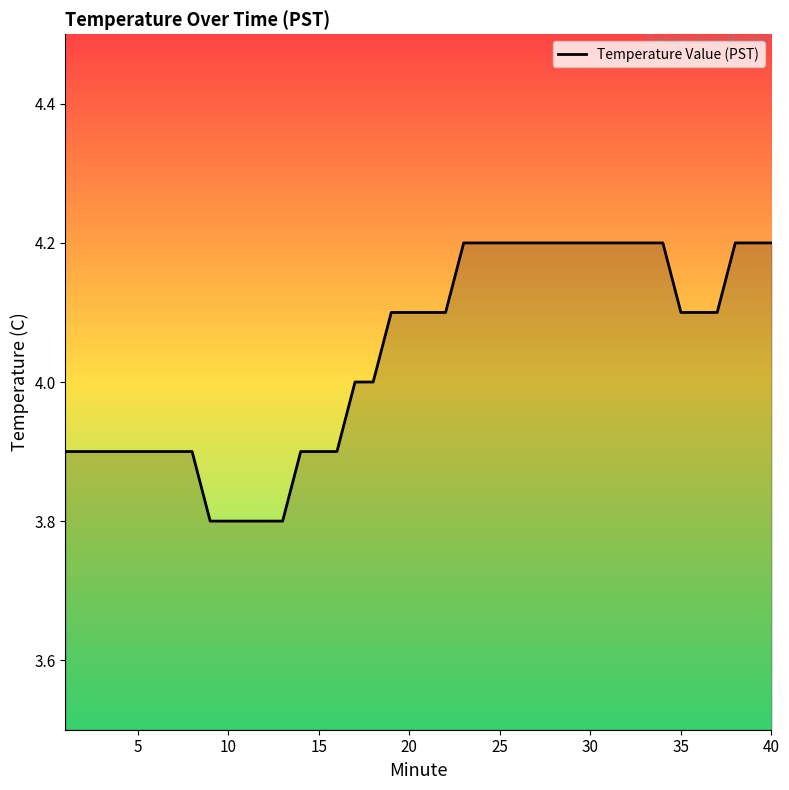

What is the difference between the maximum and minimum values?

0.4